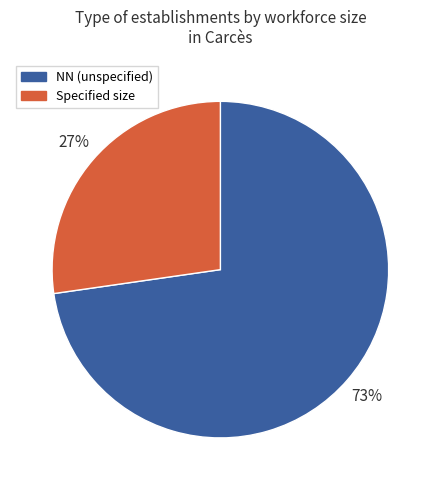

What percentage is the Specified size slice, to the nearest percent?

27%